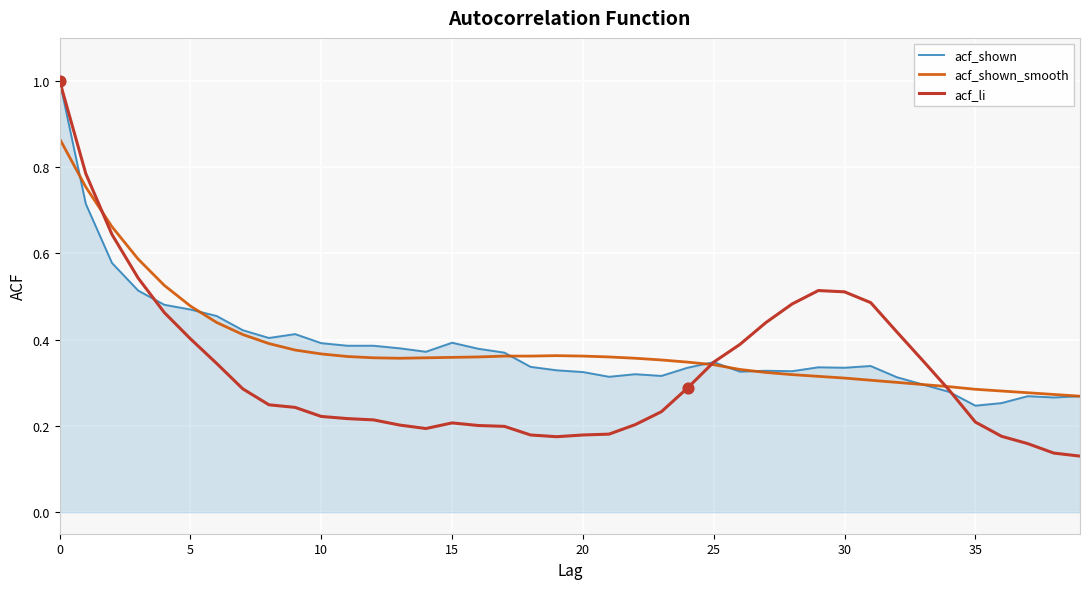

Which series has the widest spread of values?

acf_li